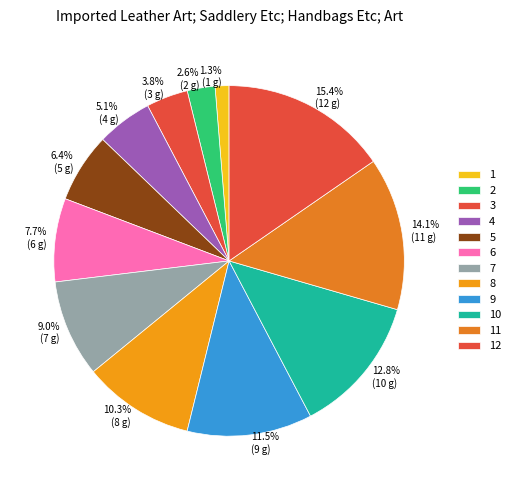

Which slice is the largest?

12